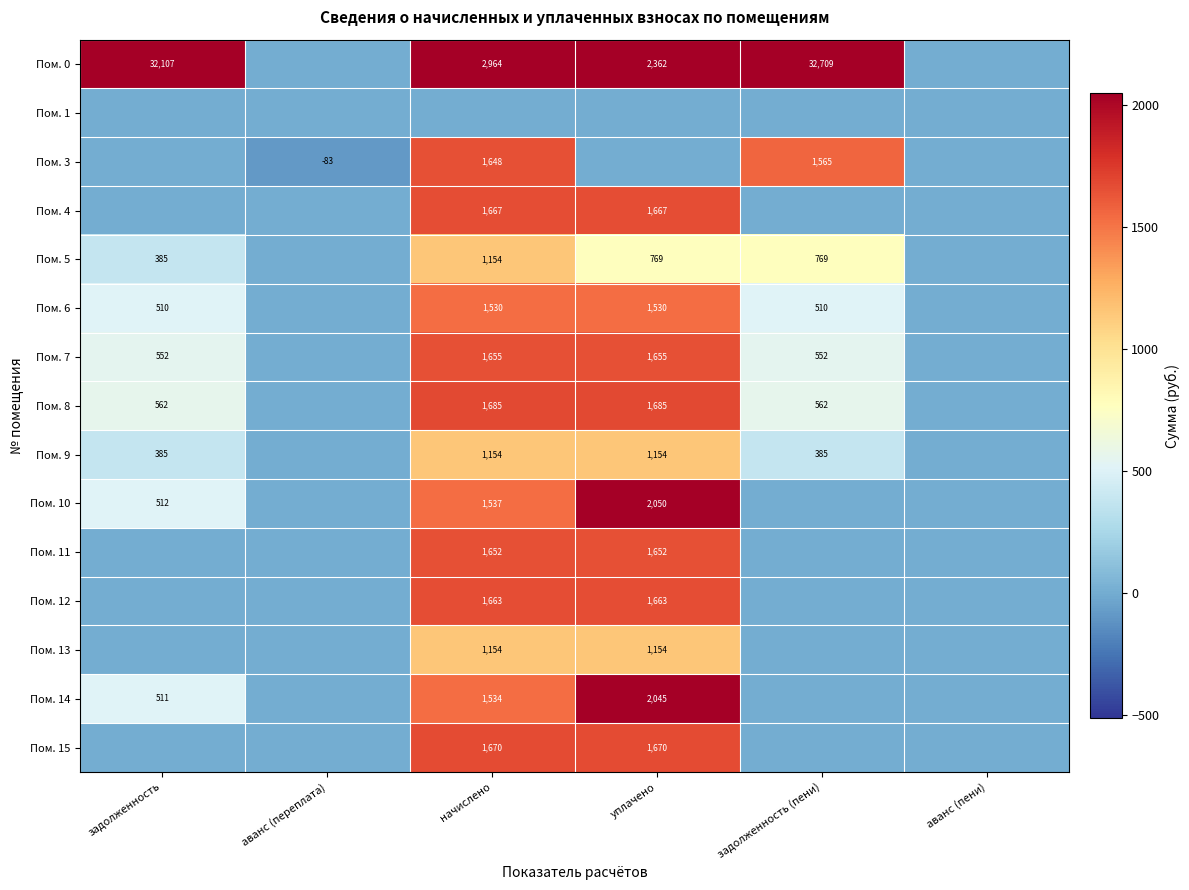

True or false: Пом. 11 has a value of 2578 at уплачено.

False